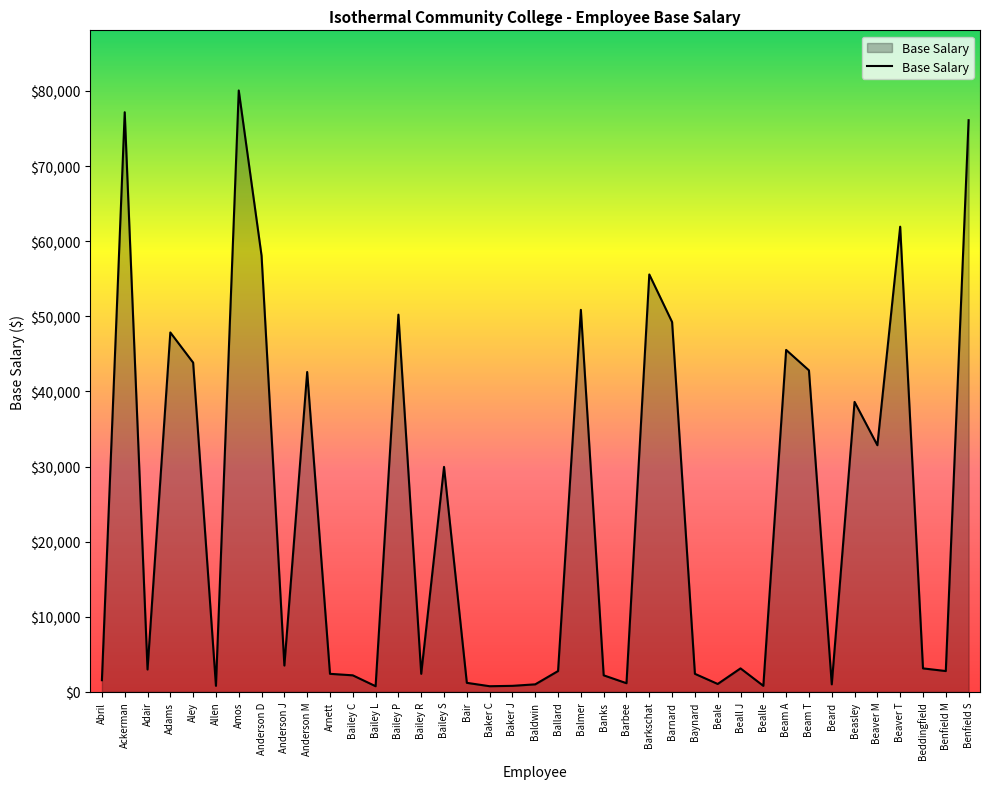

Which label corresponds to the largest value in the chart?

Amos